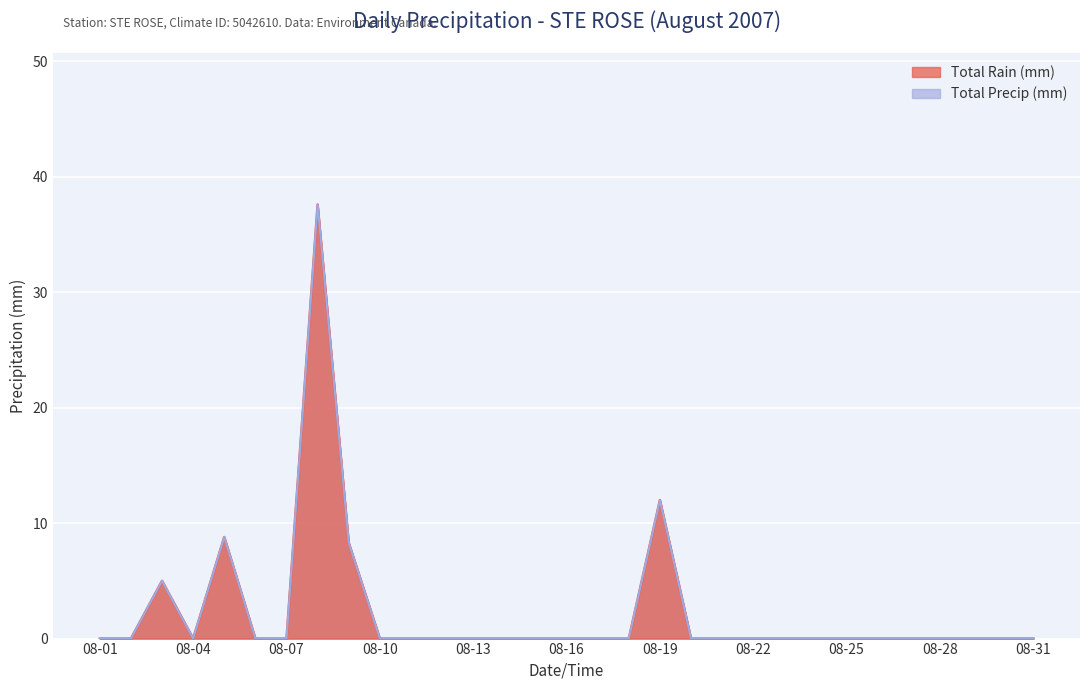

The value of Total Precip (mm) at 08-16 is -15.6. True or false?

False